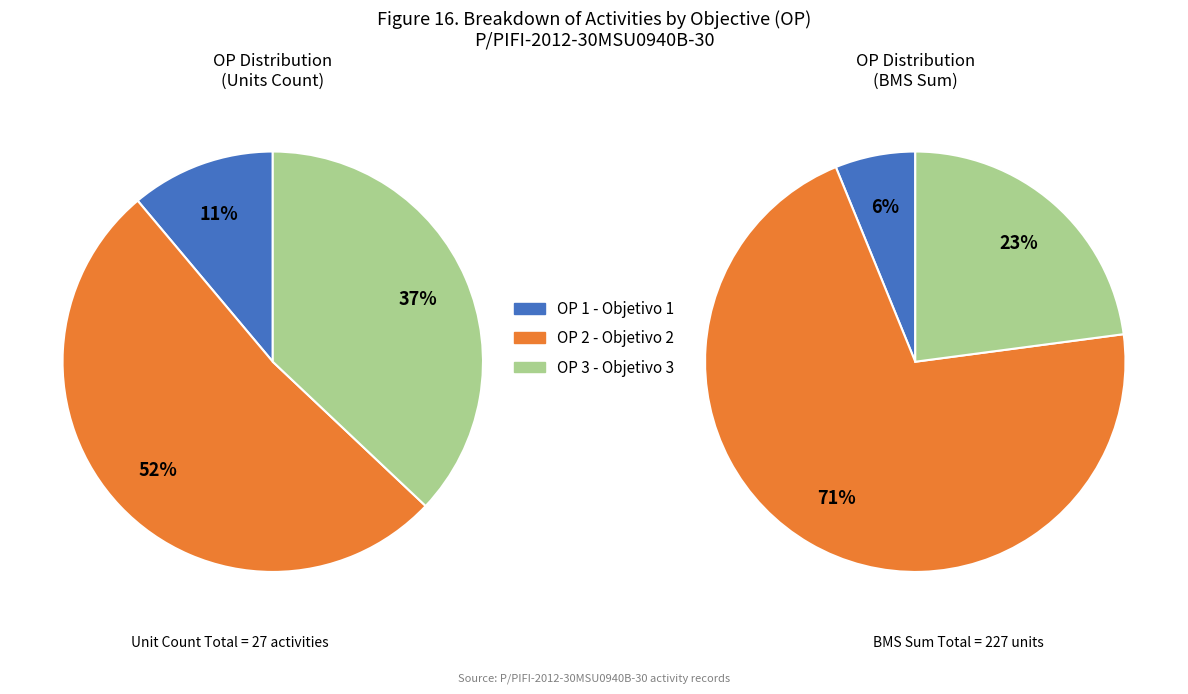

True or false: OP 2 accounts for 52% of the total.

True